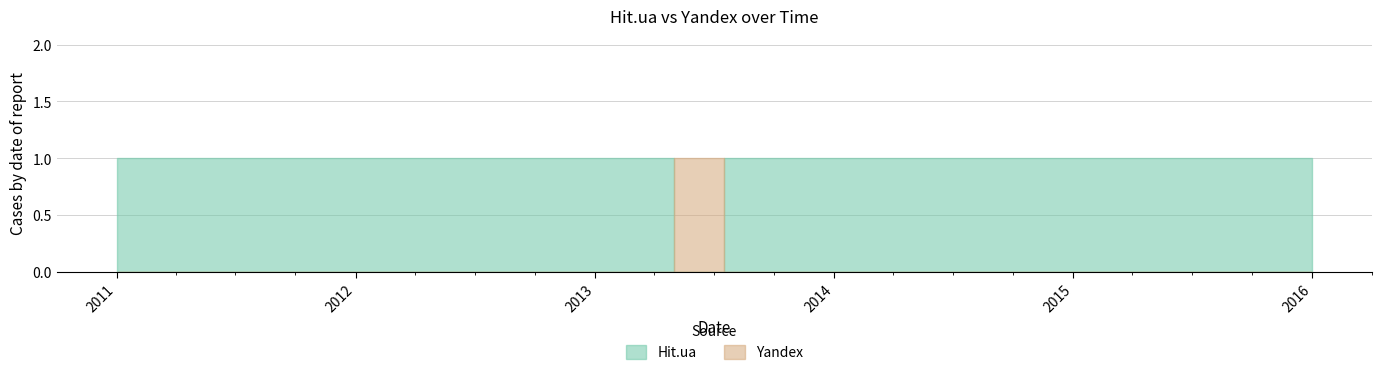

What is the label of the 35th point from the right?

2011-02-01